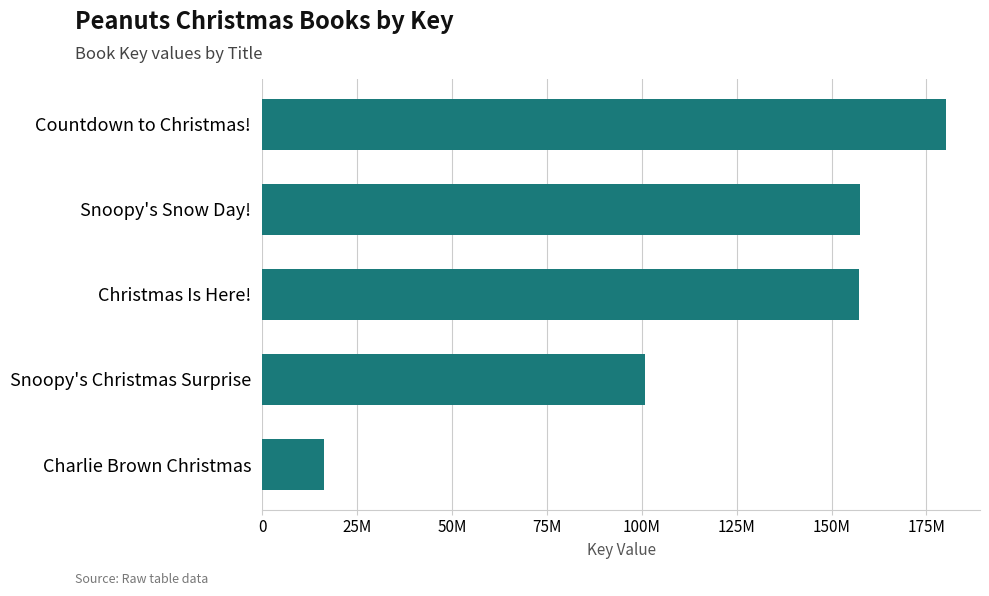

Are the bars grouped side by side (vs. stacked)?

No